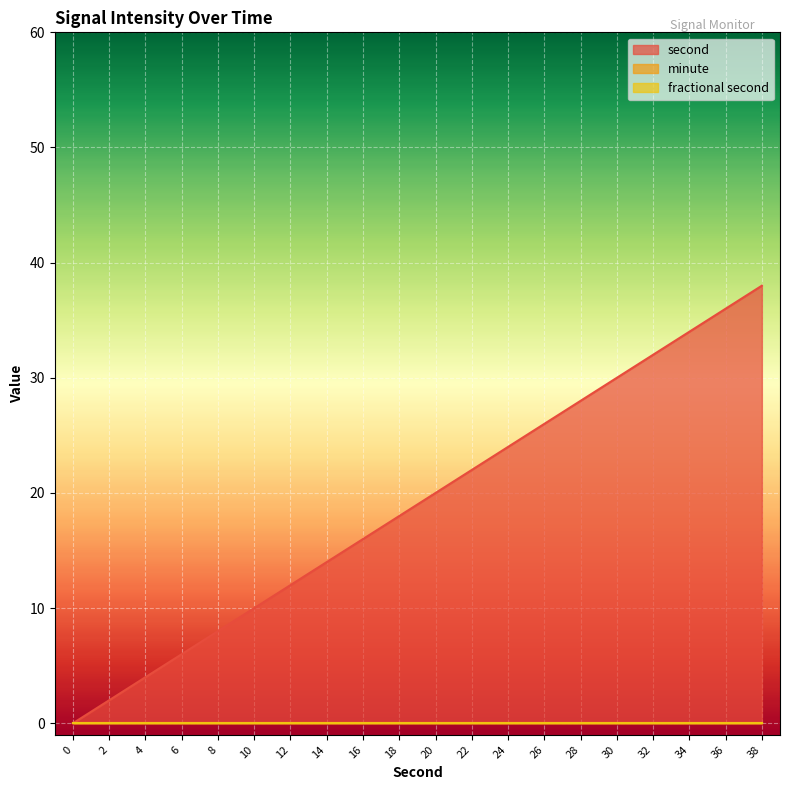

Count the number of categories in the chart.

20